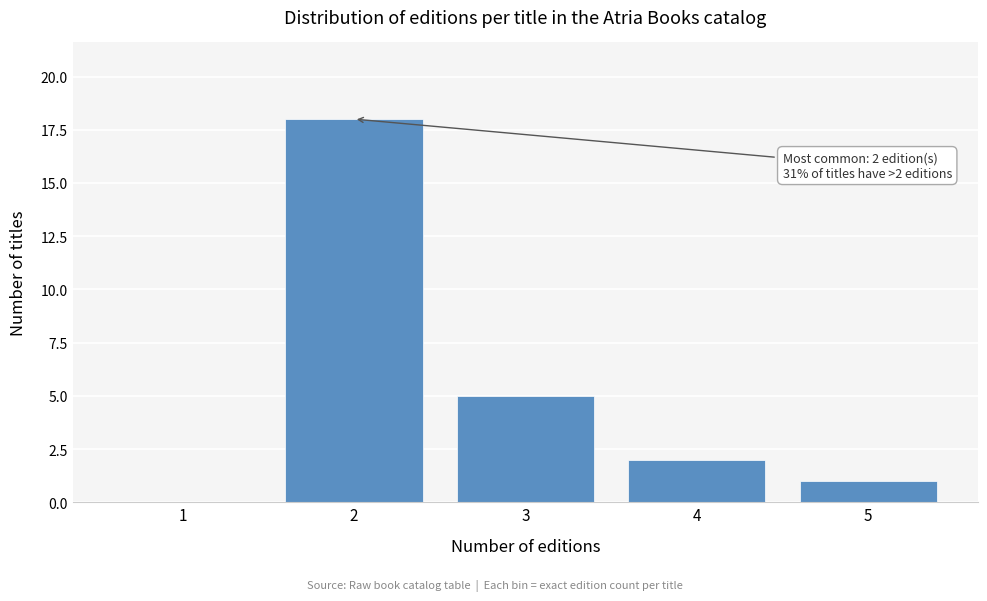

Reading right to left, transcribe all the data shown in this chart.

5=1	4=2	3=5	2=18	1=0